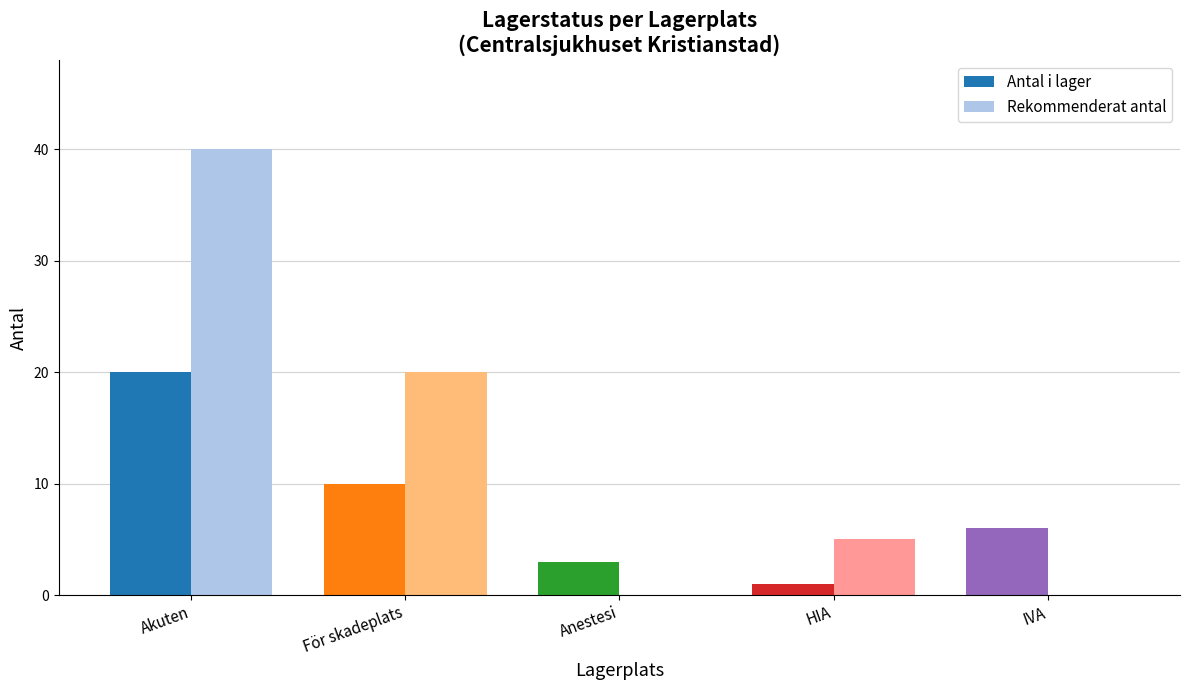

Which series has the largest range (max minus min)?

Rekommenderat antal